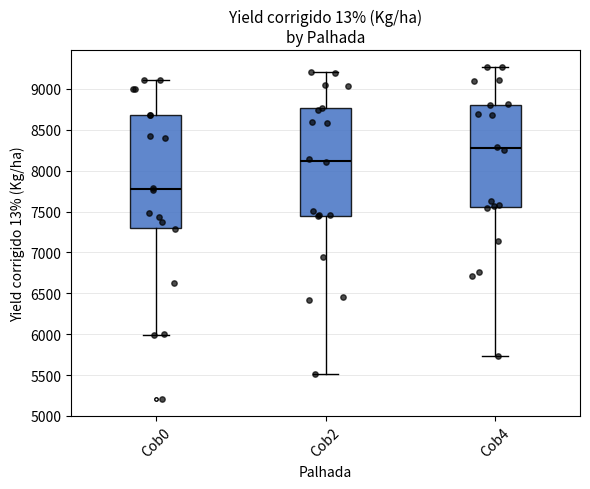

Which box has the highest median line?

Cob4